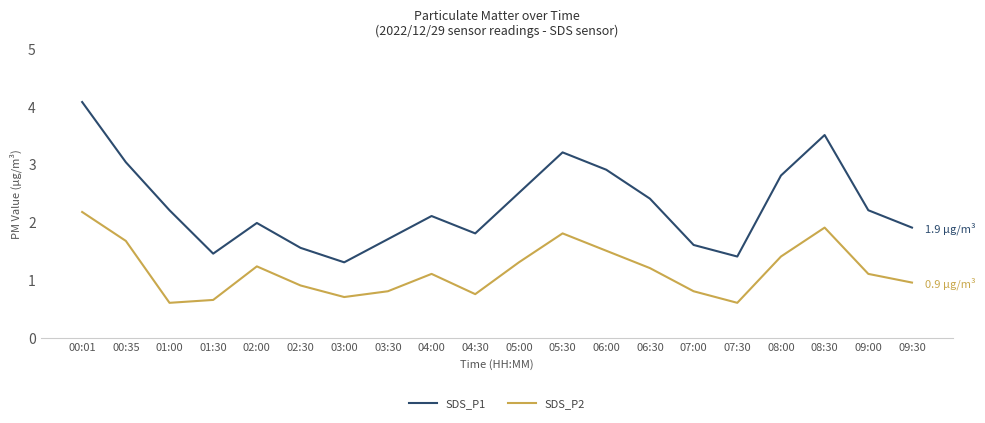

What position from the right is 08:00?

4